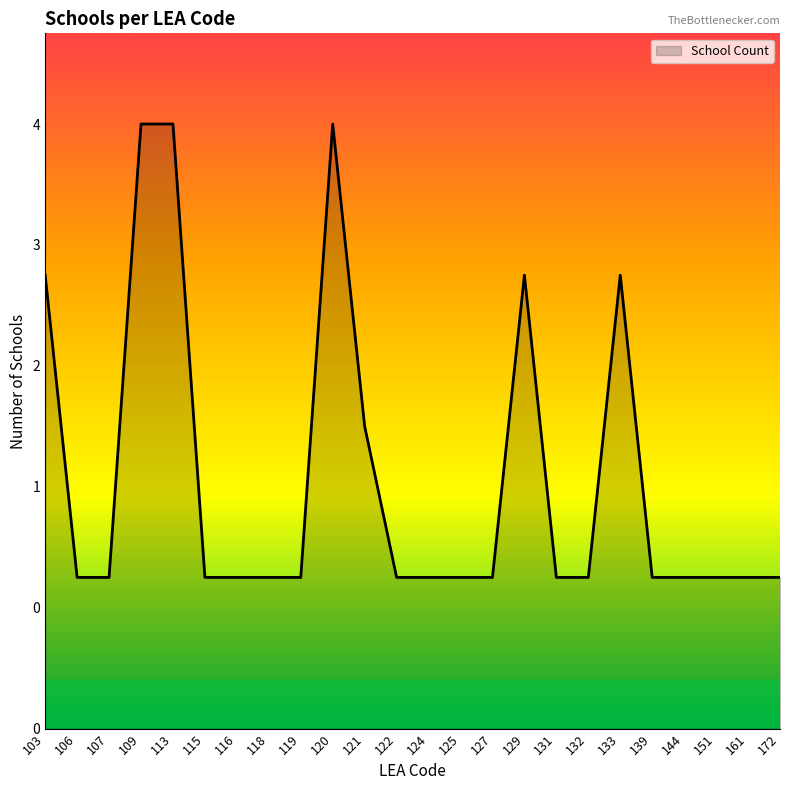

Does the chart have visible grid lines?

No